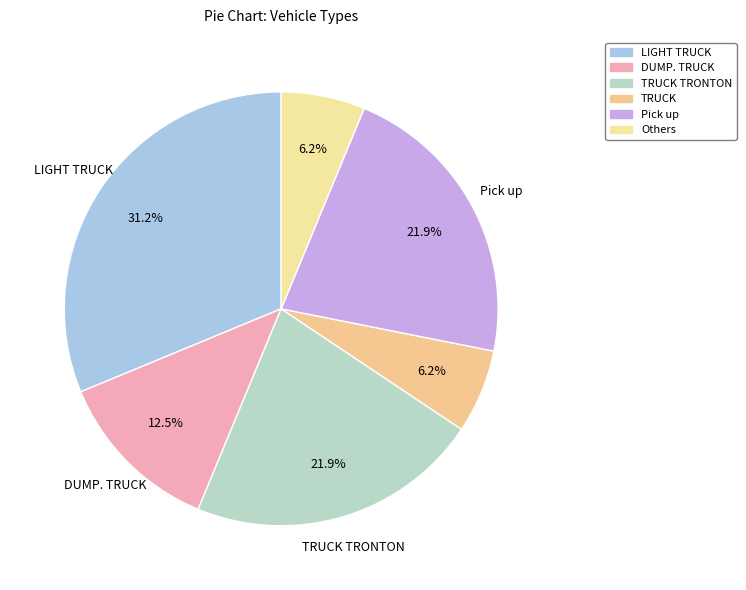

Count the number of slices in the pie.

6